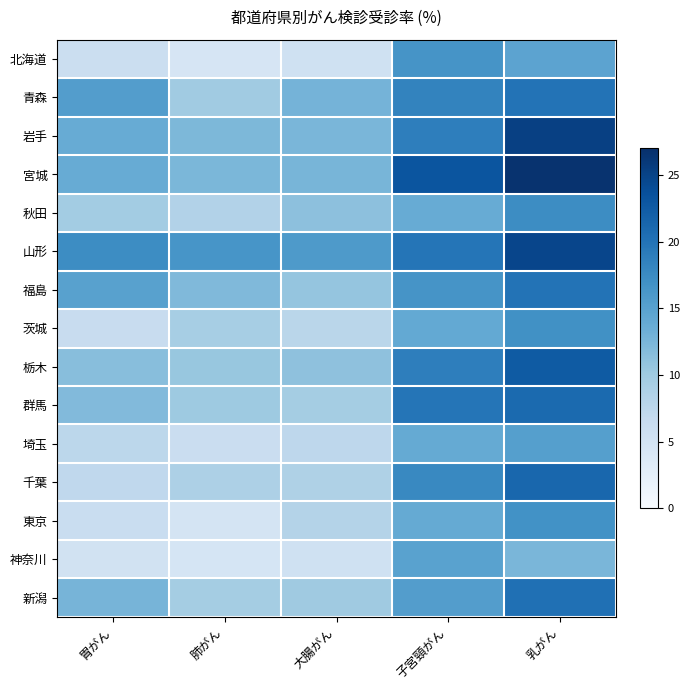

Reading left to right, list all the values displayed in this chart.

北海道: 胃がん=6.1	肺がん=4.5	大腸がん=5.4	子宮頸がん=16.5	乳がん=14.7
青森: 胃がん=15.4	肺がん=9.9	大腸がん=12.8	子宮頸がん=18.3	乳がん=20.0
岩手: 胃がん=13.8	肺がん=12.3	大腸がん=12.5	子宮頸がん=18.8	乳がん=25.3
宮城: 胃がん=13.8	肺がん=12.4	大腸がん=12.6	子宮頸がん=23.1	乳がん=26.6
秋田: 胃がん=9.7	肺がん=8.4	大腸がん=11.2	子宮頸がん=13.8	乳がん=17.4
山形: 胃がん=17.4	肺がん=16.4	大腸がん=15.9	子宮頸がん=19.8	乳がん=24.7
福島: 胃がん=15.0	肺がん=12.1	大腸がん=10.7	子宮頸がん=16.5	乳がん=20.0
茨城: 胃がん=6.5	肺がん=9.3	大腸がん=7.7	子宮頸がん=14.1	乳がん=16.9
栃木: 胃がん=11.5	肺がん=10.5	大腸がん=11.1	子宮頸がん=18.8	乳がん=22.5
群馬: 胃がん=12.0	肺がん=10.1	大腸がん=9.5	子宮頸がん=19.8	乳がん=20.9
埼玉: 胃がん=7.5	肺がん=6.2	大腸がん=7.4	子宮頸がん=14.0	乳がん=15.2
千葉: 胃がん=7.2	肺がん=8.8	大腸がん=8.7	子宮頸がん=17.8	乳がん=21.2
東京: 胃がん=6.3	肺がん=4.7	大腸がん=8.3	子宮頸がん=14.0	乳がん=16.8
神奈川: 胃がん=5.1	肺がん=4.6	大腸がん=5.4	子宮頸がん=14.9	乳がん=12.5
新潟: 胃がん=12.7	肺がん=9.5	大腸がん=10.0	子宮頸がん=15.5	乳がん=20.3